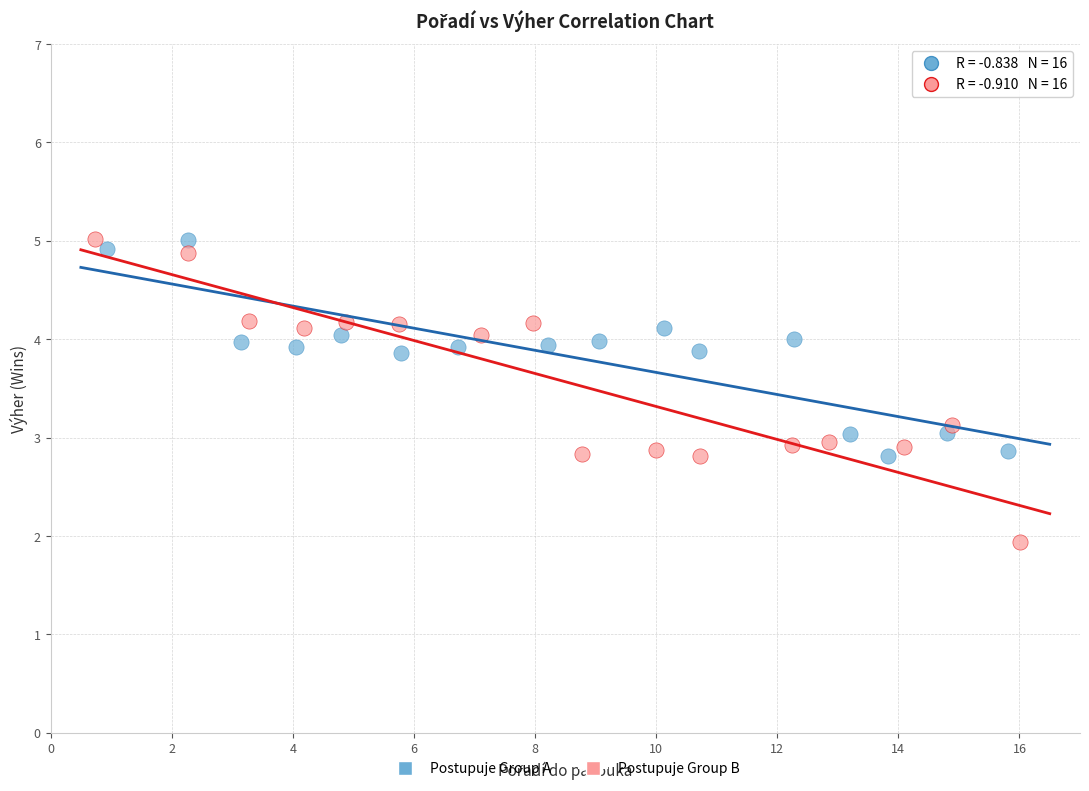

Which series contains the lowest Y value?

Postupuje Group B